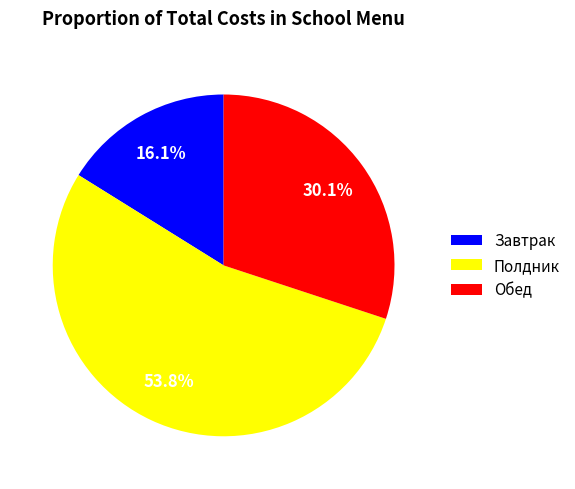

How many segments does this pie chart have?

3